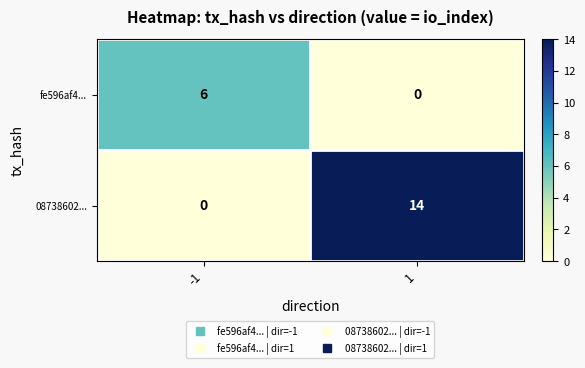

Which series has the largest total across all categories?

08738602...